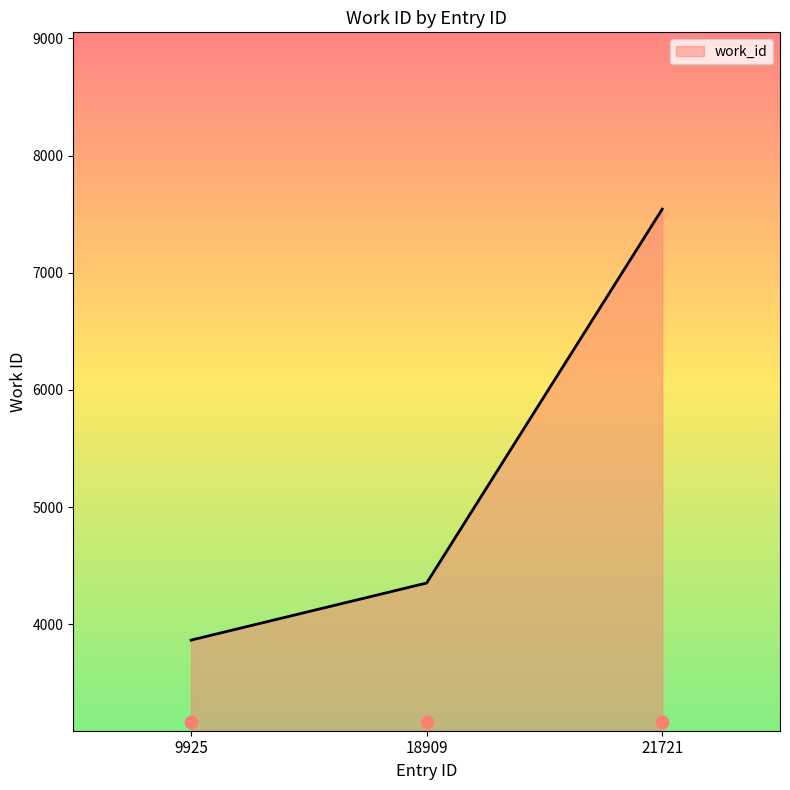

What is the ratio of the value at 9925 to the value at 21721?

0.5